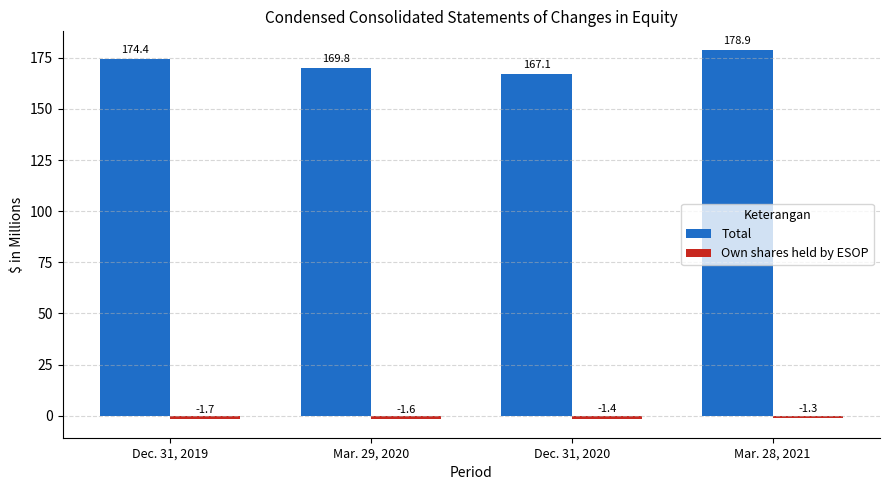

Which series has the largest total across all categories?

Total